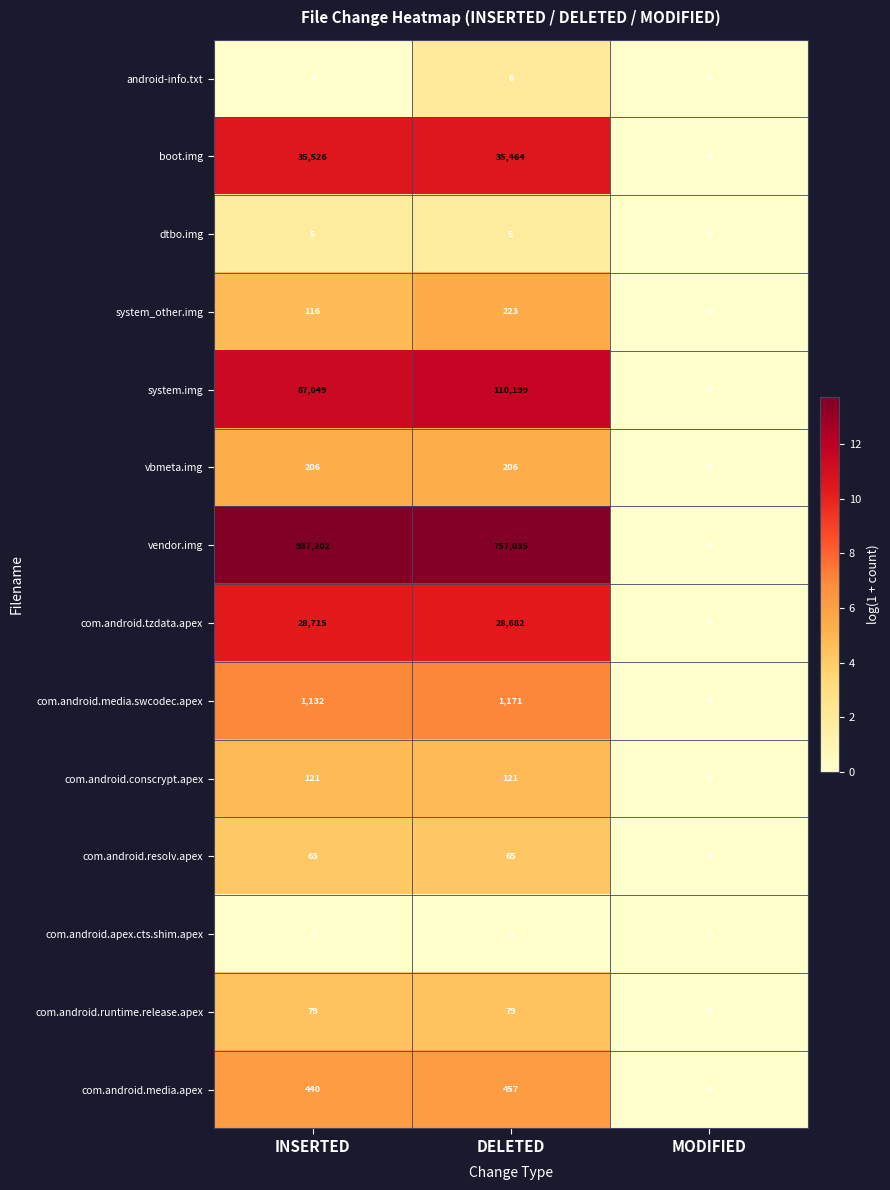

At how many categories does at least one series exceed 13?

2